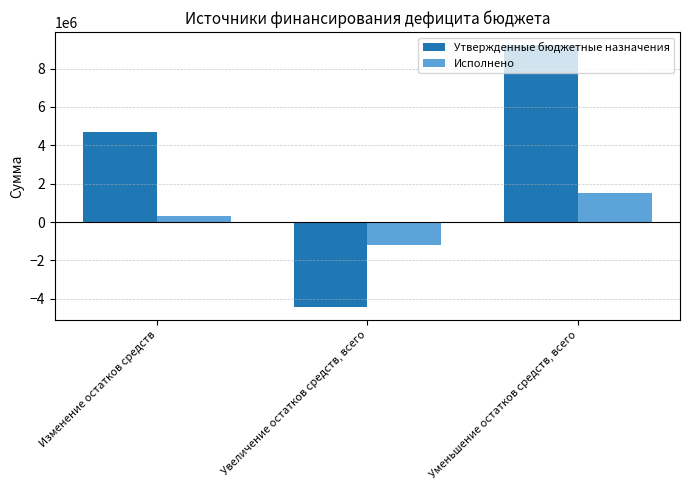

What are all the series names shown in the legend?

Утвержденные бюджетные назначения, Исполнено